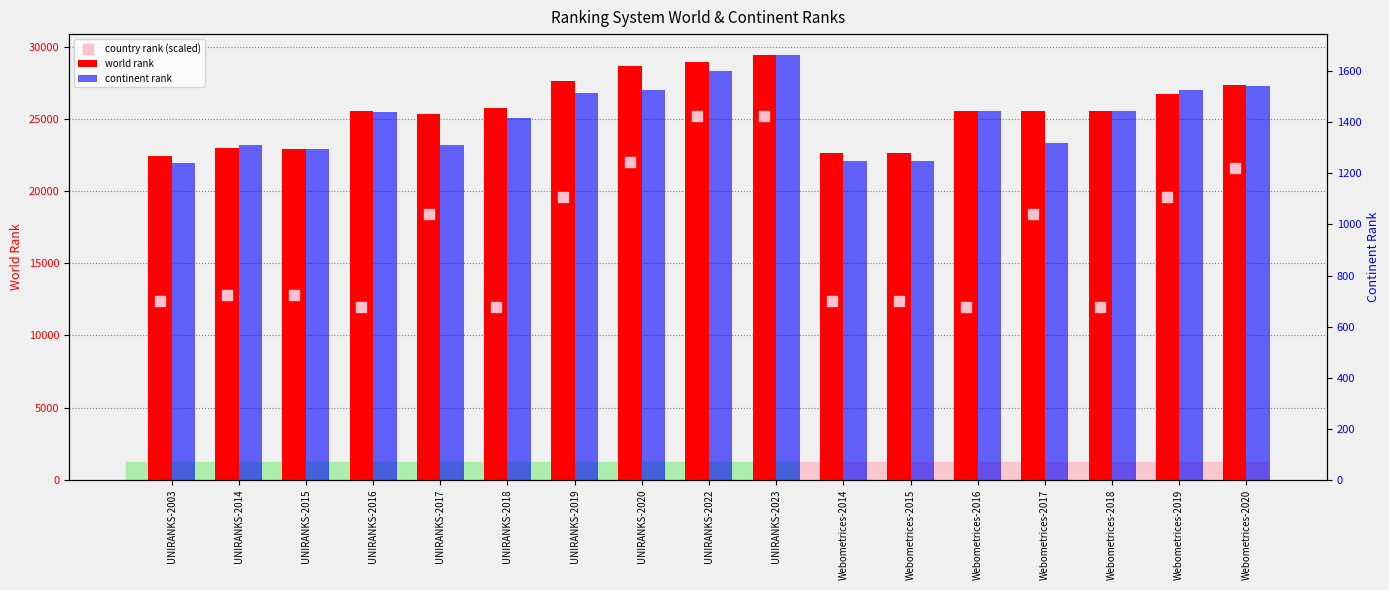

Which series contains the lowest Y value?

continent rank